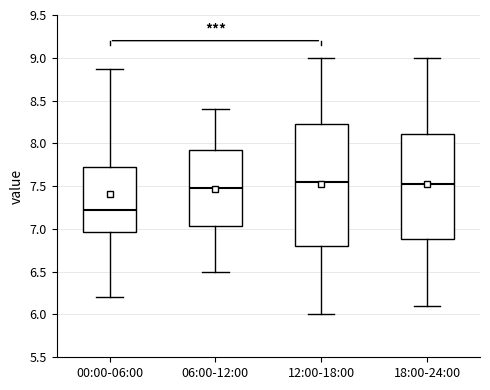

Reading left to right, read every box against the y-axis: the position of its median line, the range the box covers, and the ends of its whiskers. The values are not printed on the chart, so give them approximately, as read against the axis.

00:00-06:00: median 7.25, box 6.95 to 7.75, whiskers 6.20 to 8.85
06:00-12:00: median 7.50, box 7.05 to 7.95, whiskers 6.50 to 8.40
12:00-18:00: median 7.55, box 6.80 to 8.25, whiskers 6.00 to 9.00
18:00-24:00: median 7.55, box 6.90 to 8.10, whiskers 6.10 to 9.00